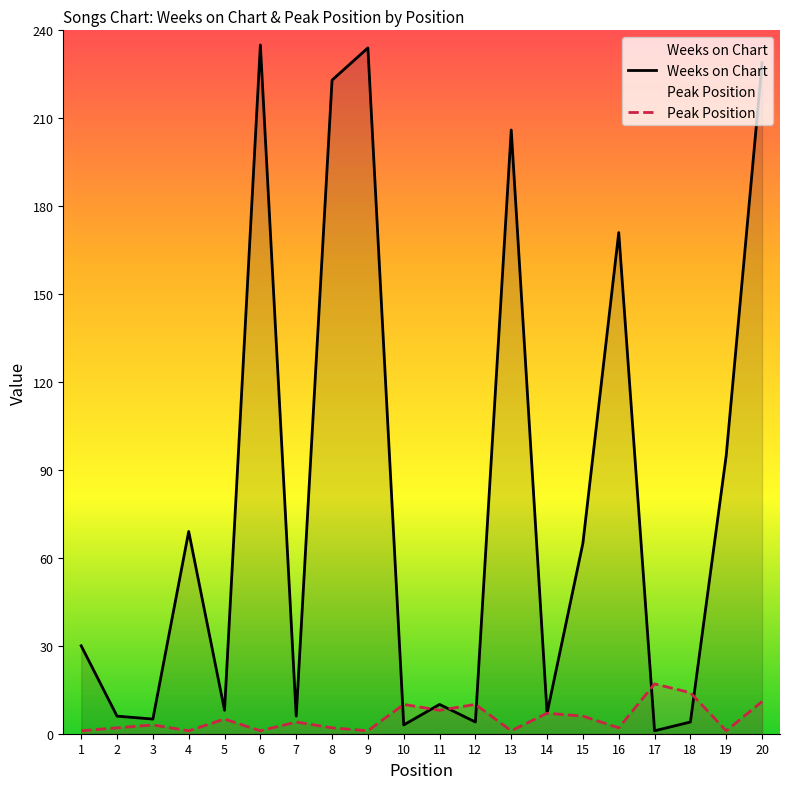

Is it true that Weeks on Chart equals 6 at 2?

True